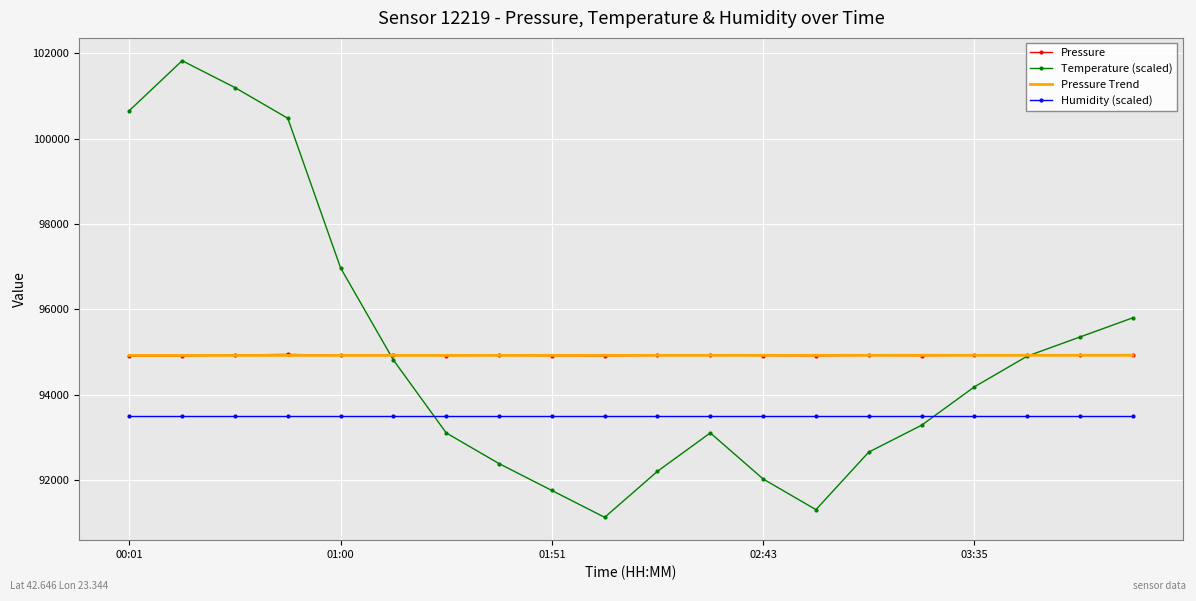

How many intersections are there between Temperature (scaled) and Humidity (scaled)?

2